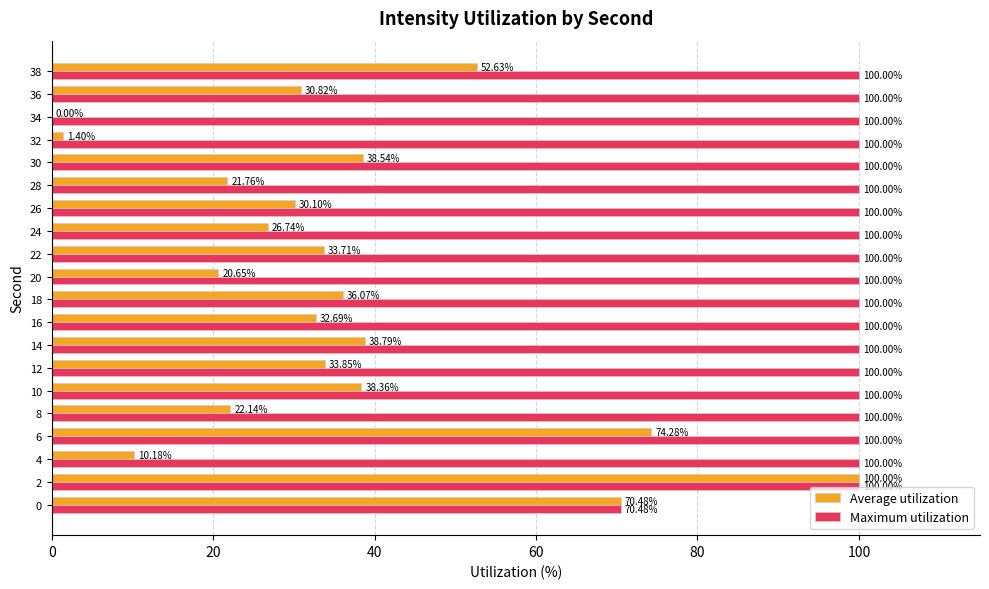

Between 22 and 34, which series saw the biggest shift?

Average utilization